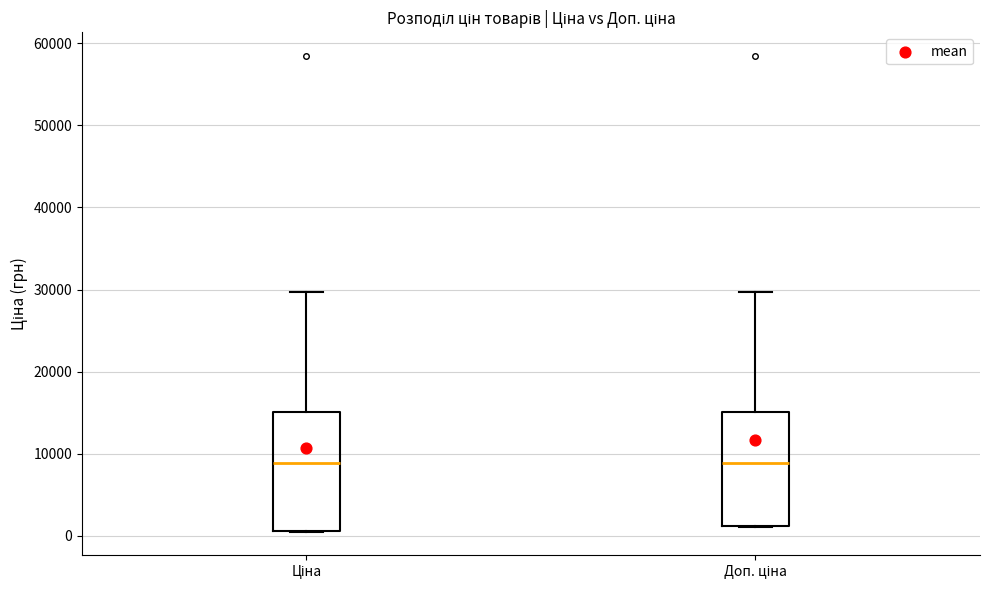

Where does the upper whisker of the box for Ціна end on the y-axis? The values are not printed on the chart, so give them approximately, as read against the axis.

30000